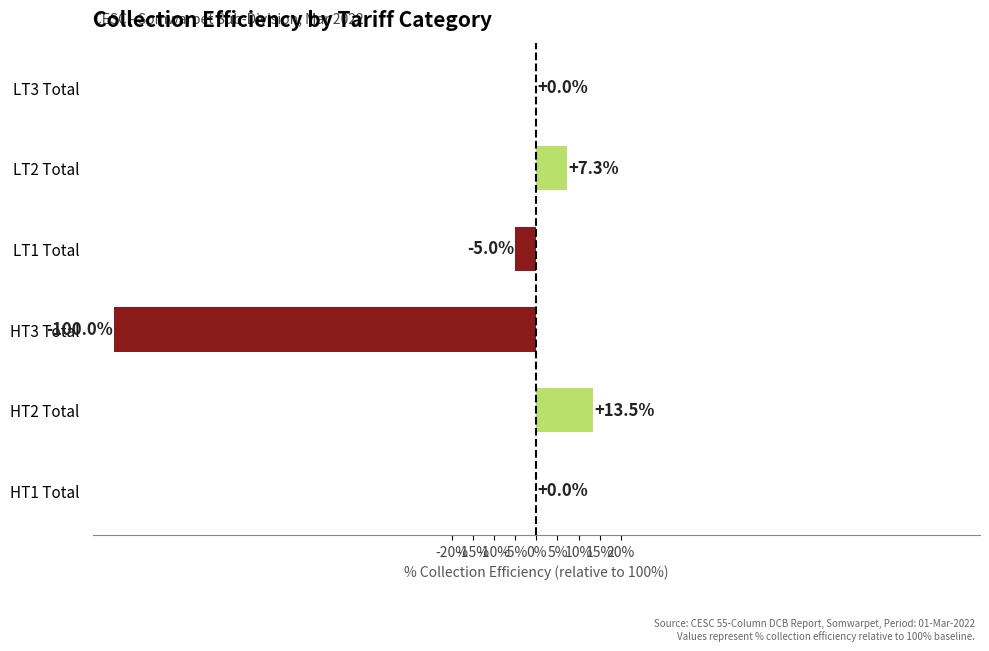

Which category has the highest value across all series?

HT2 Total